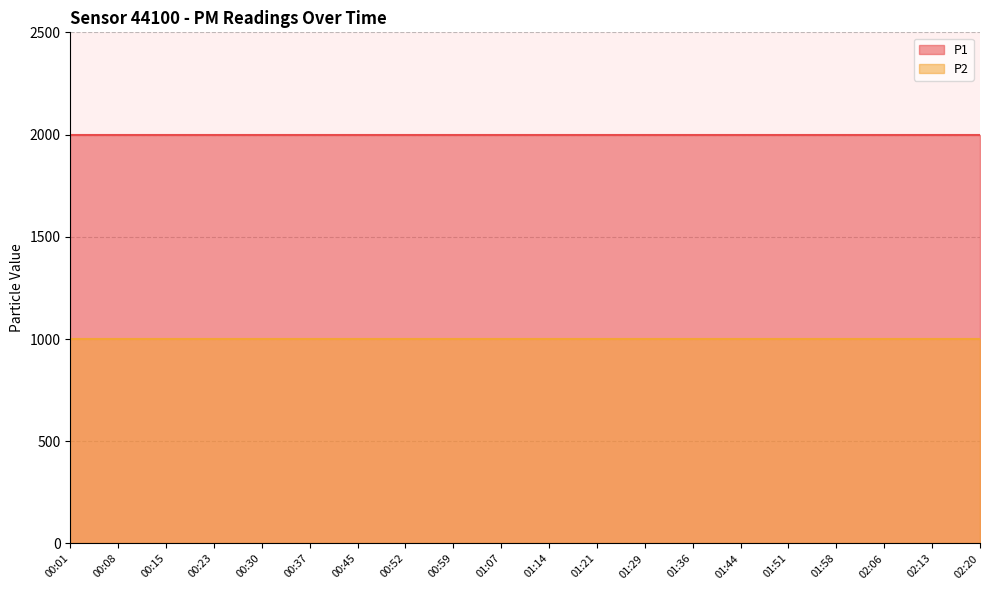

Is the value of P2 at 01:44 greater than the value of P1 at 00:45?

No